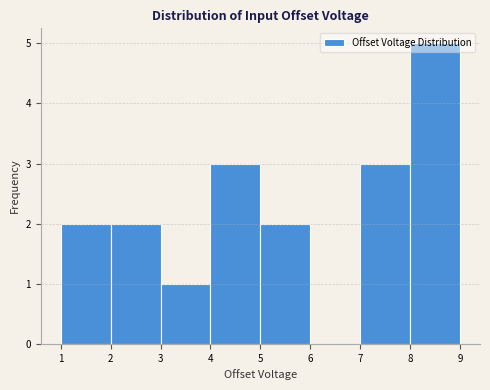

Reading left to right, list every bar in this chart as the range it spans on the x-axis followed by its height. The values are not printed on the chart, so give them approximately, as read against the axis.

1 to 2: 2
2 to 3: 2
3 to 4: 1
4 to 5: 3
5 to 6: 2
6 to 7: 0
7 to 8: 3
8 to 9: 5